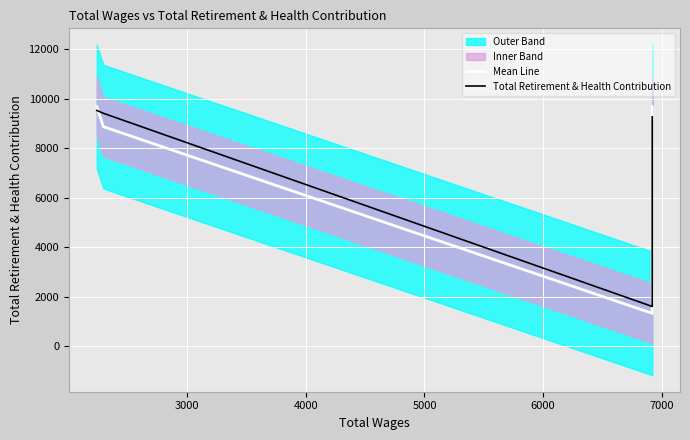

True or false: Mean Line has more than 2 interior local peaks.

False